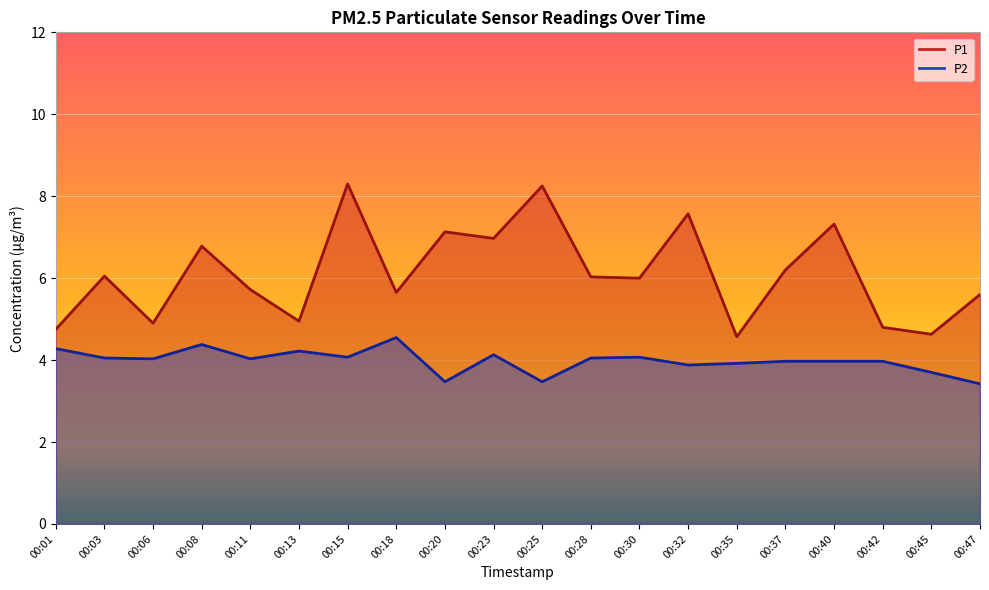

At which category is the sum across all series the highest?

00:15